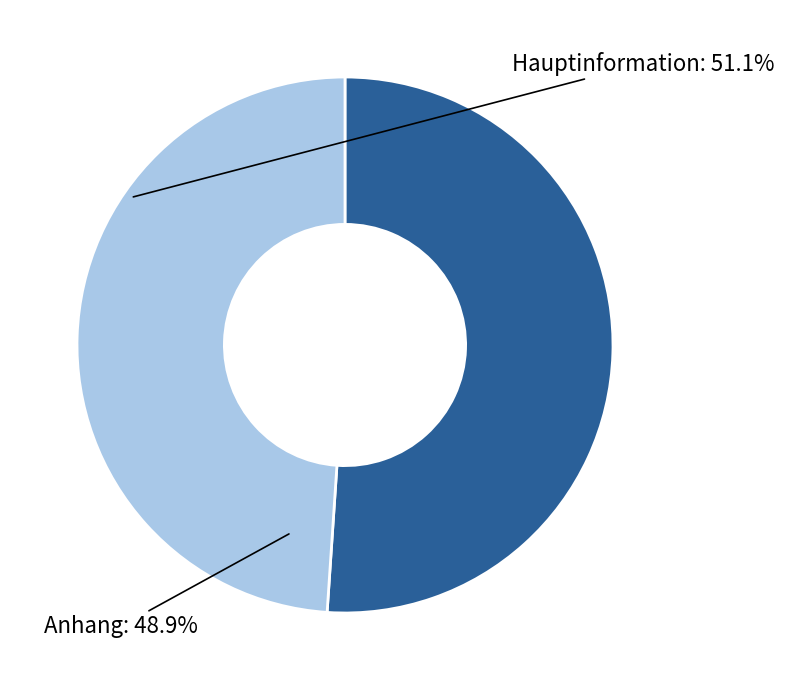

What is the majority slice?

Hauptinformation